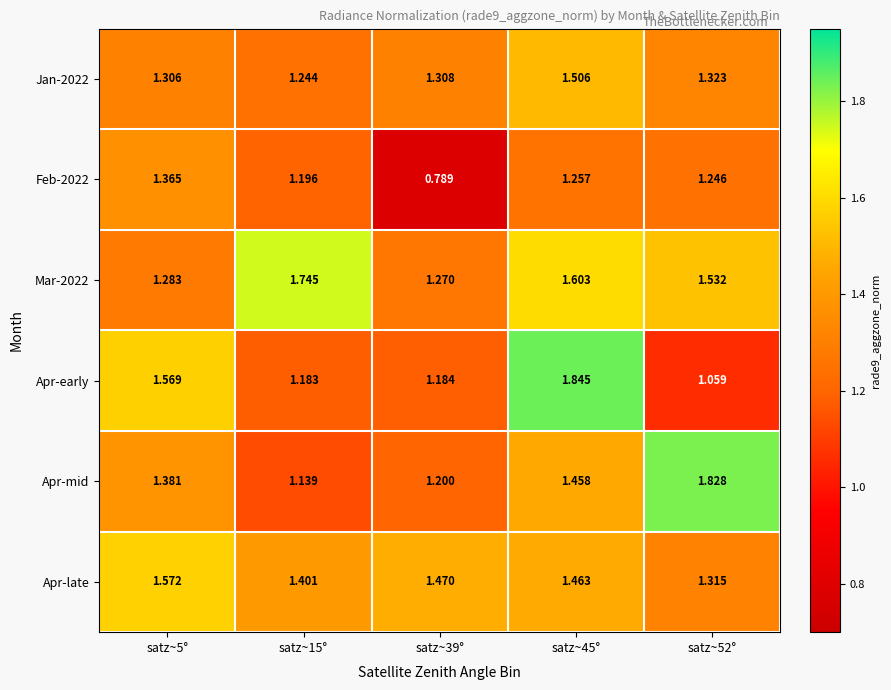

Which series has the largest range (max minus min)?

Apr-early